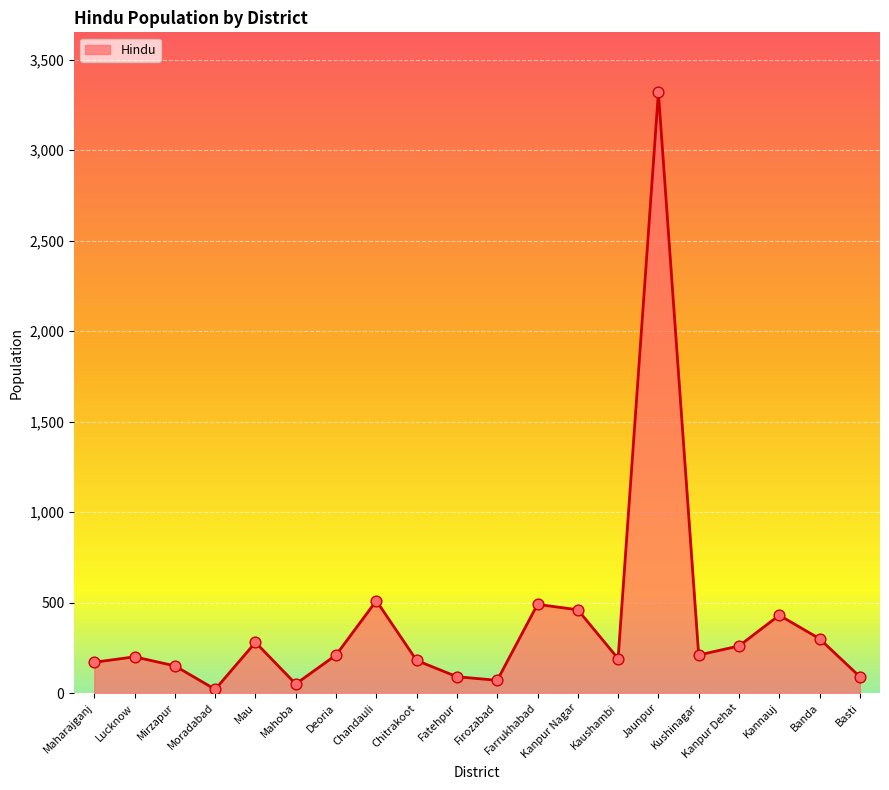

Between Kanpur Dehat and Basti, which is larger?

Kanpur Dehat